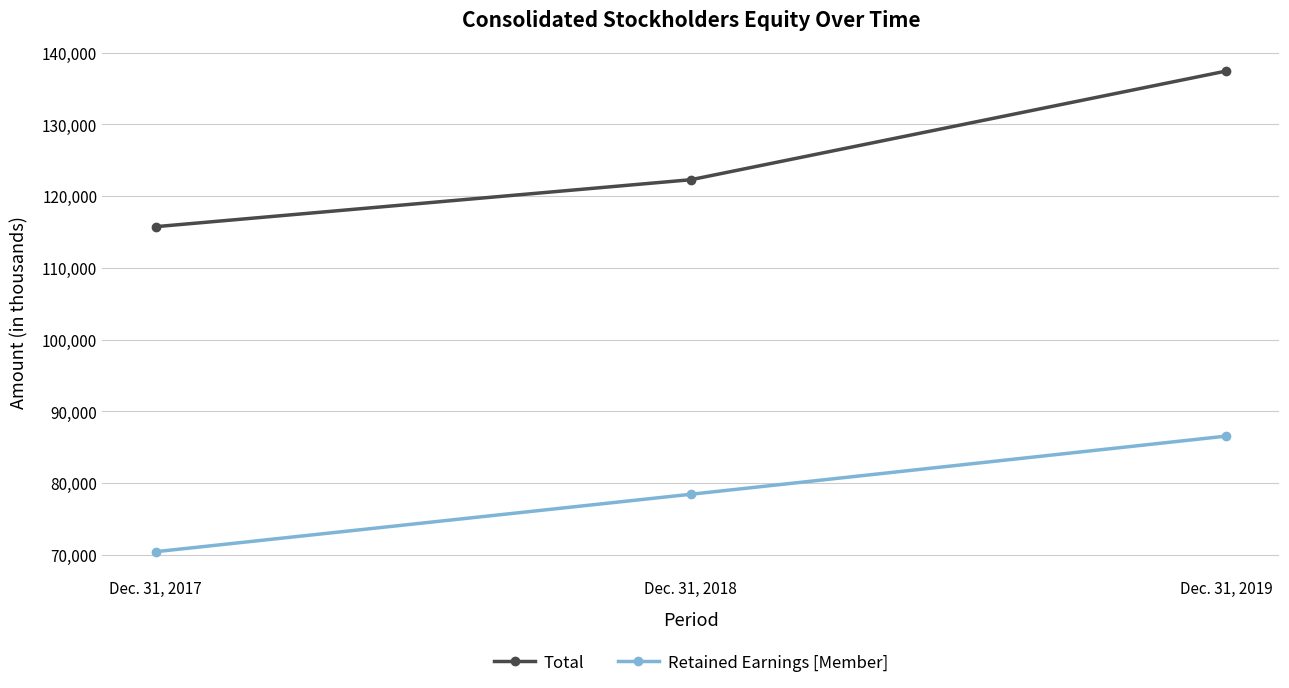

Which category has the highest value in the Total series?

Dec. 31, 2019